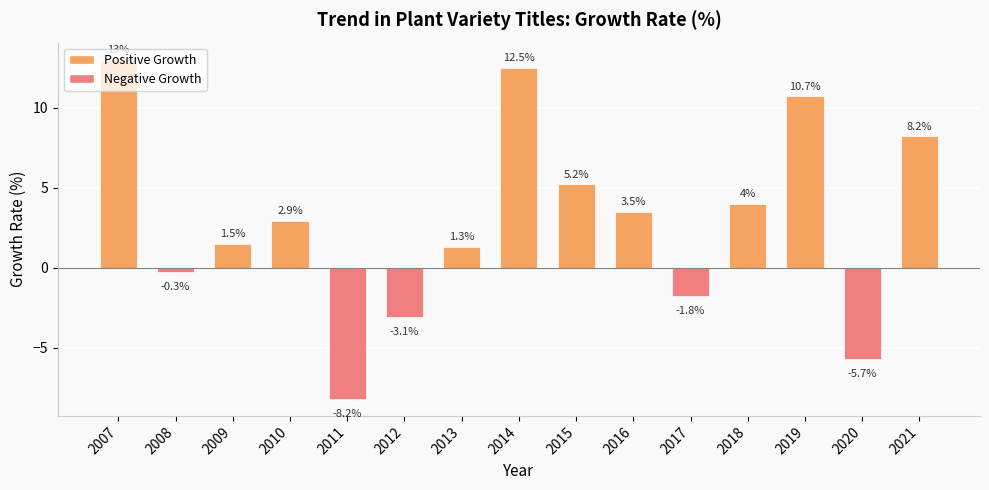

How many categories are shown in the chart?

15